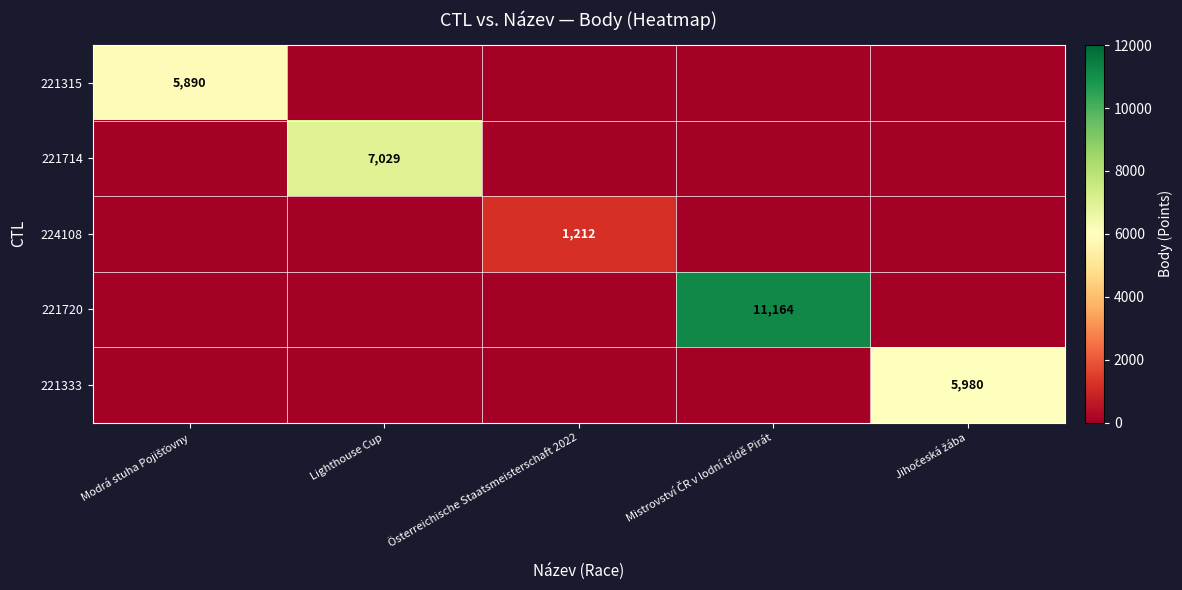

What is the sum of all 224108 values?

1212